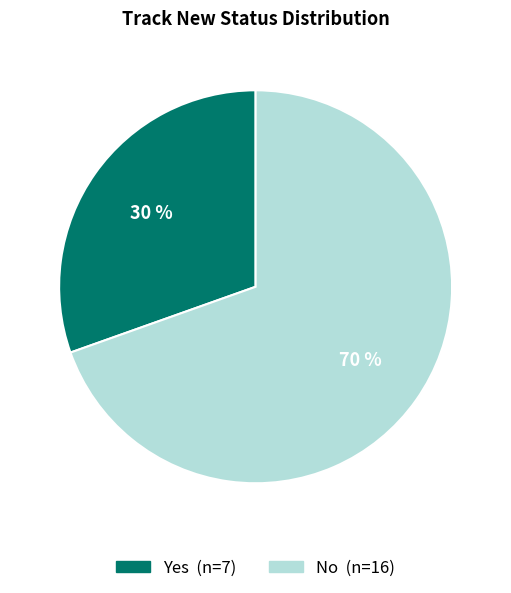

How many slices are in this pie chart?

2